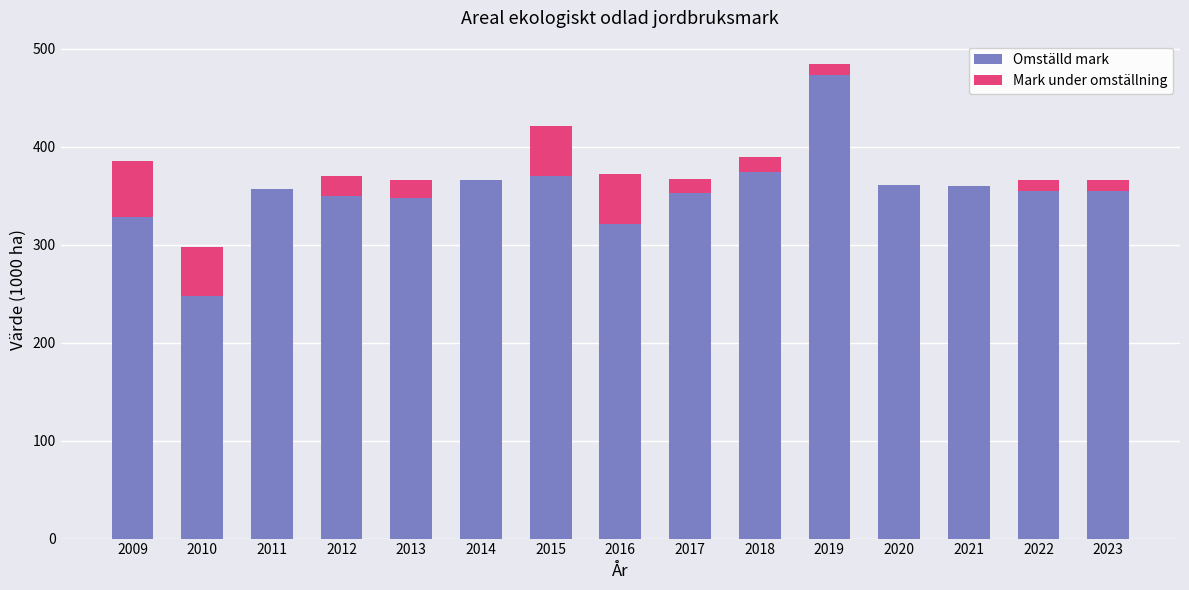

True or false: Omställd mark has a value of 496 at 2016.

False